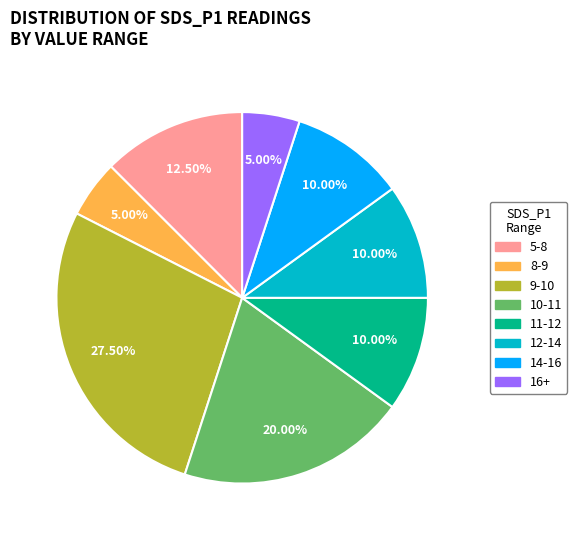

Is there any slice that represents more than half of the pie?

No